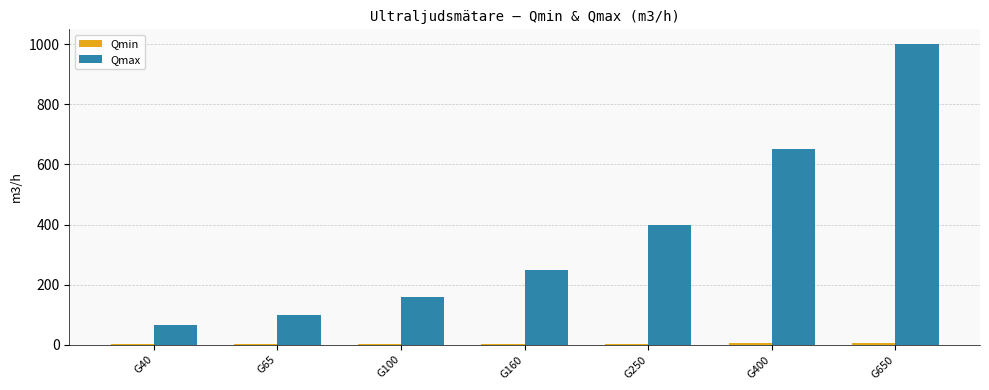

Count the number of categories in the chart.

7